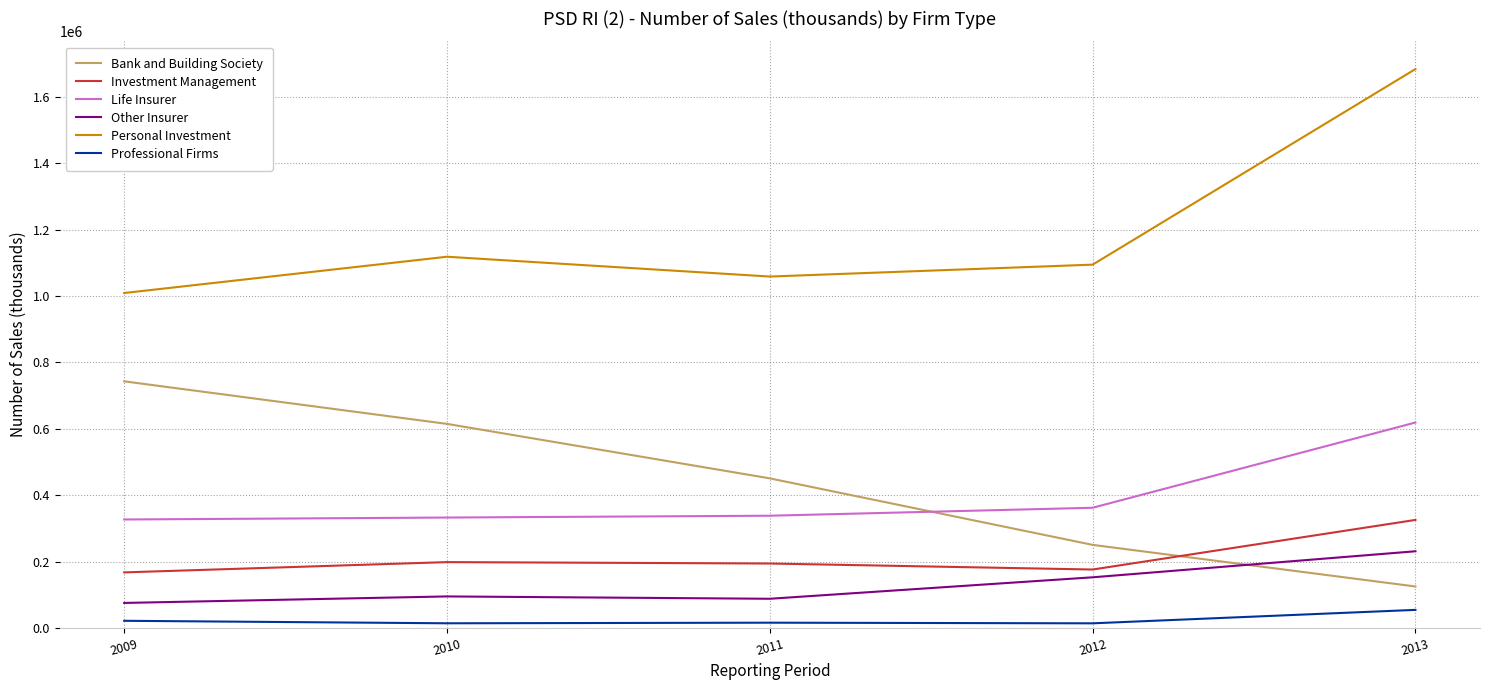

Does the chart display data point markers on the line(s)?

No